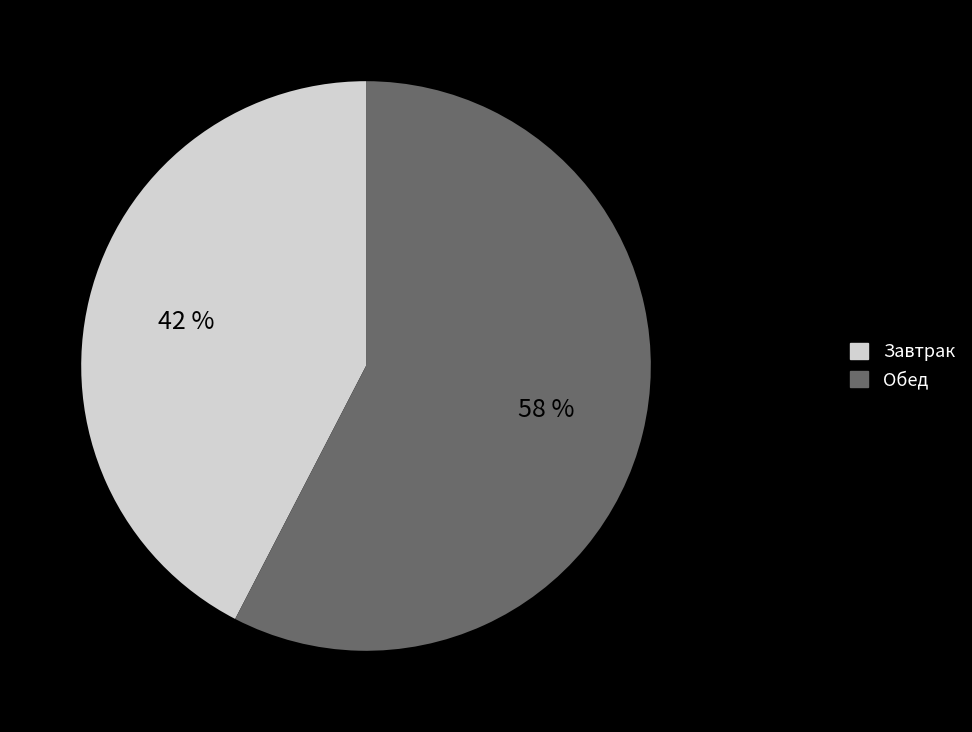

Which has a higher value, Завтрак or Обед?

Обед